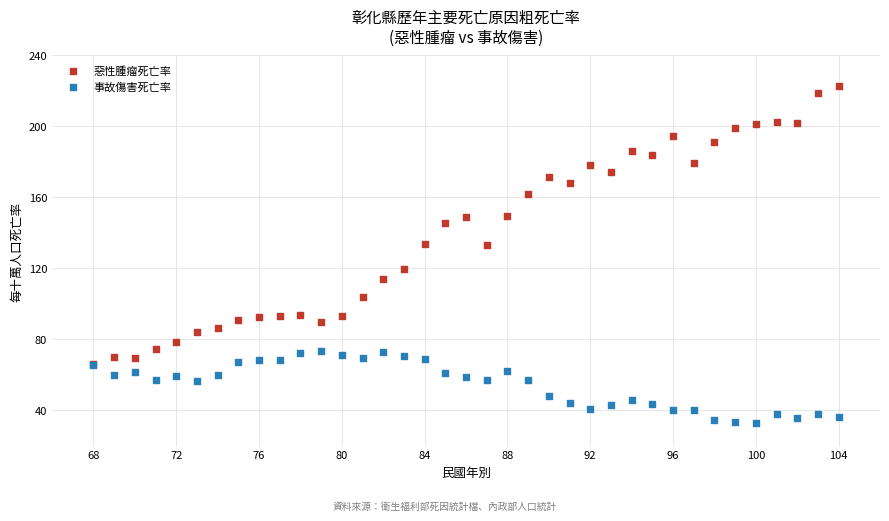

What are all the series names shown in the legend?

惡性腫瘤死亡率, 事故傷害死亡率